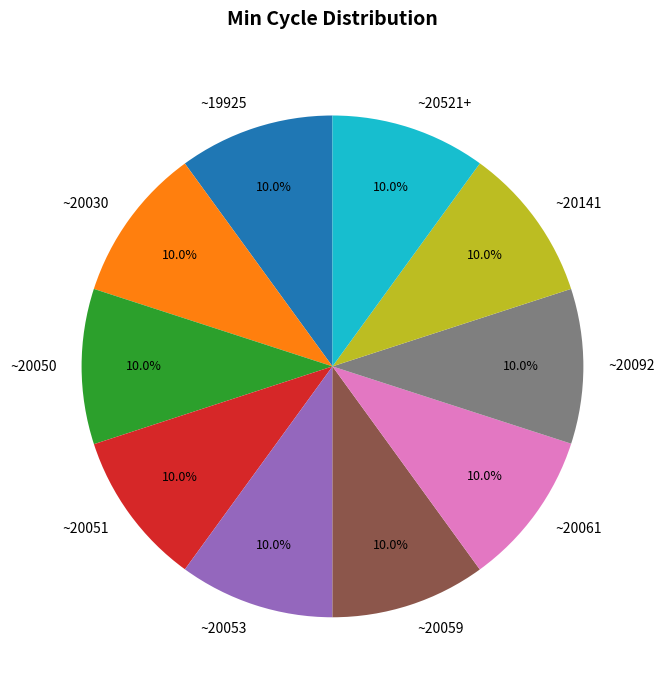

Count the number of slices in the pie.

10